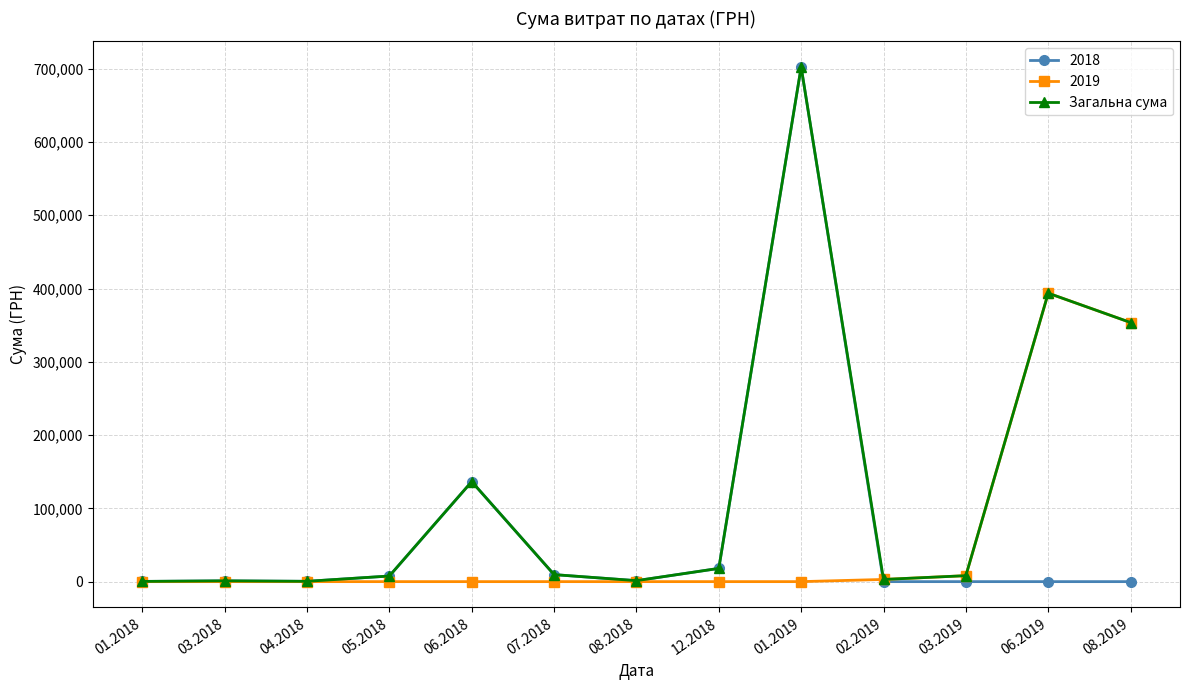

True or false: Загальна сума has more than 0 points higher than both neighbors.

True